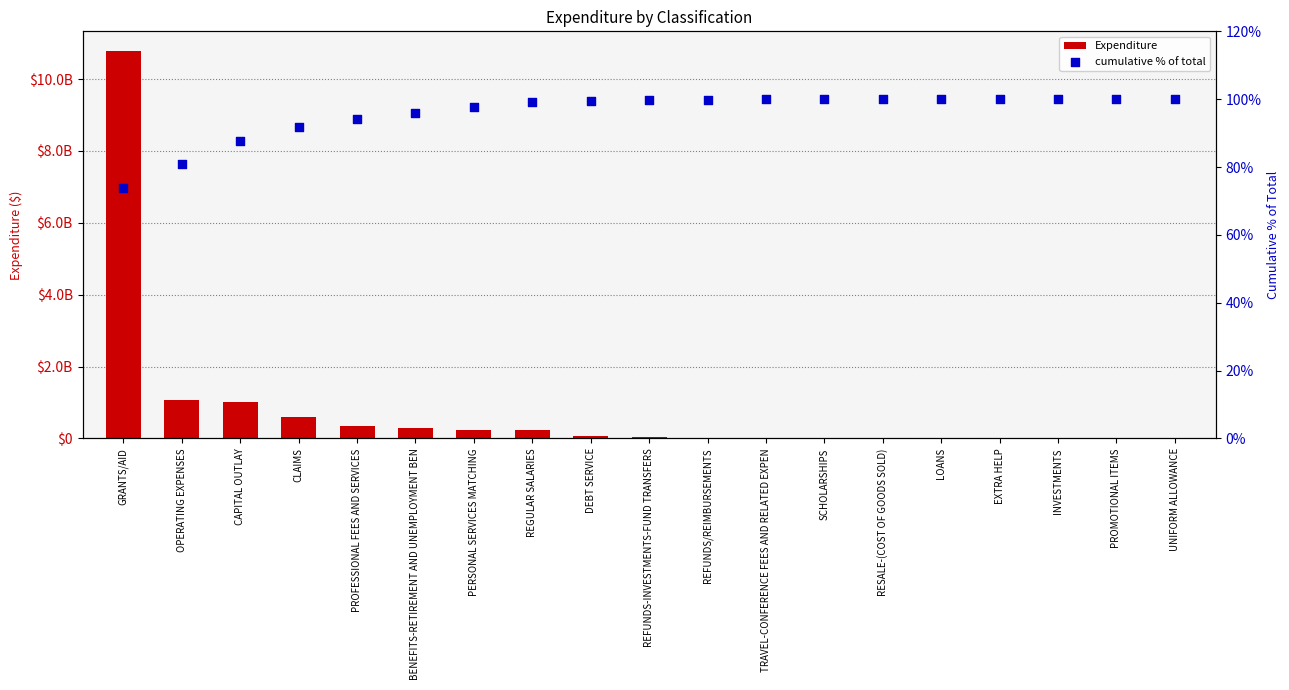

Which series reaches the minimum Y coordinate?

cumulative % of total